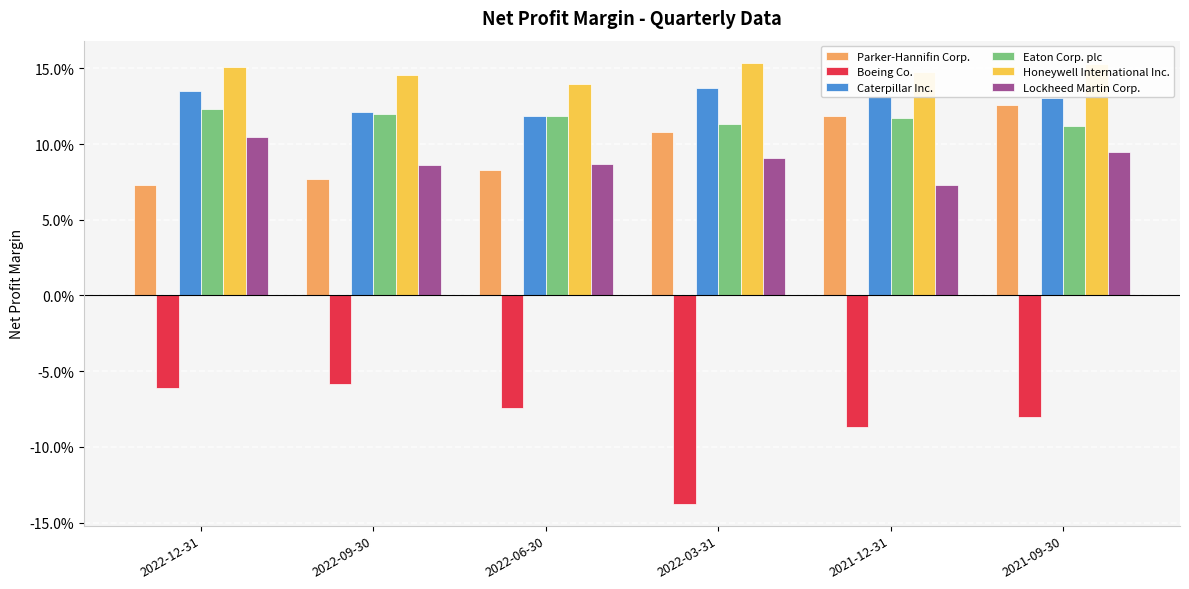

Reading left to right, list all the values displayed in this chart.

Parker-Hannifin Corp.: 0.1	0.1	0.1	0.1	0.1	0.1
Boeing Co.: -0.1	-0.1	-0.1	-0.1	-0.1	-0.1
Caterpillar Inc.: 0.1	0.1	0.1	0.1	0.1	0.1
Eaton Corp. plc: 0.1	0.1	0.1	0.1	0.1	0.1
Honeywell International Inc.: 0.2	0.1	0.1	0.2	0.1	0.2
Lockheed Martin Corp.: 0.1	0.1	0.1	0.1	0.1	0.1